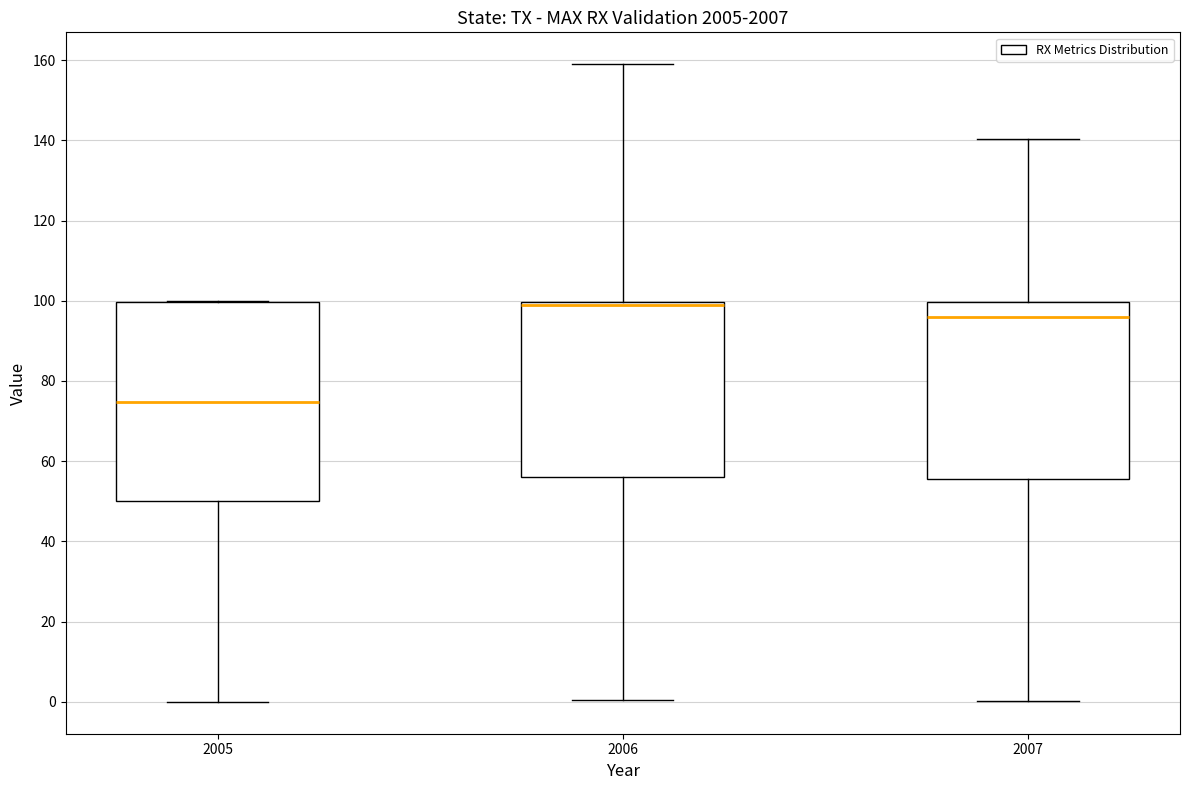

Reading left to right, transcribe this box plot: for each box, give where its median line is, the range the box spans, and where its two whiskers end, as read against the y-axis. The values are not printed on the chart, so give them approximately, as read against the axis.

2005: median 74, box 50 to 100, whiskers 0 to 100
2006: median 98, box 56 to 100, whiskers 0 to 158
2007: median 96, box 56 to 100, whiskers 0 to 140